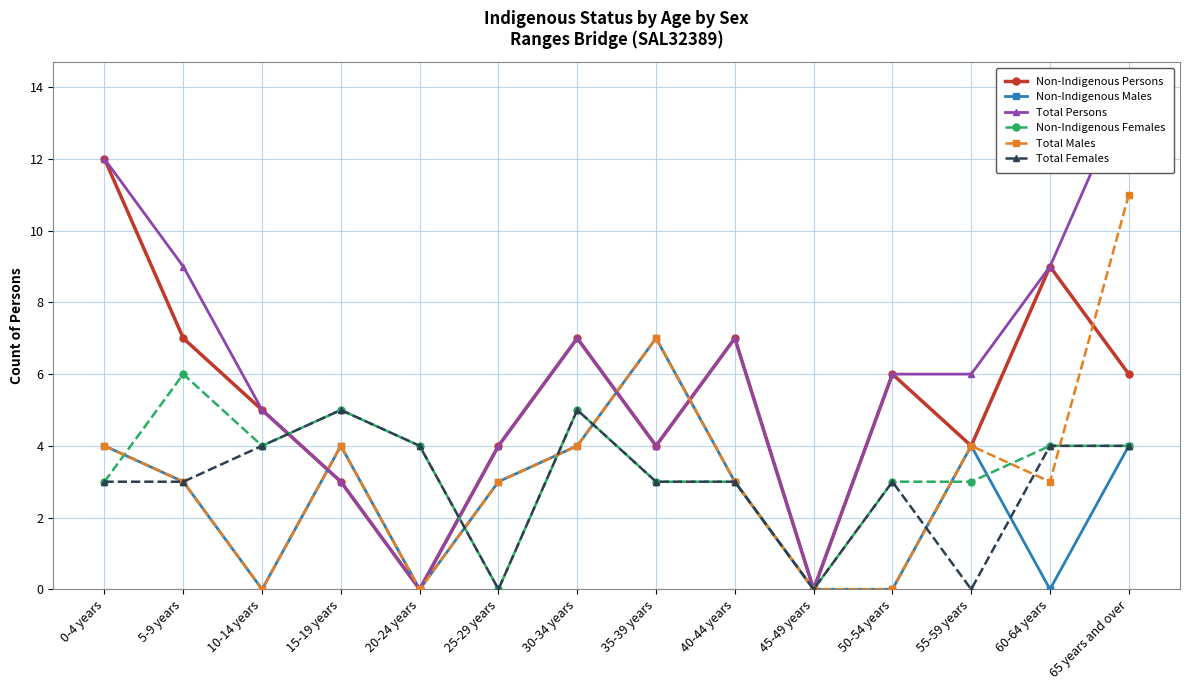

How many data points in Total Persons are less than 6?

6